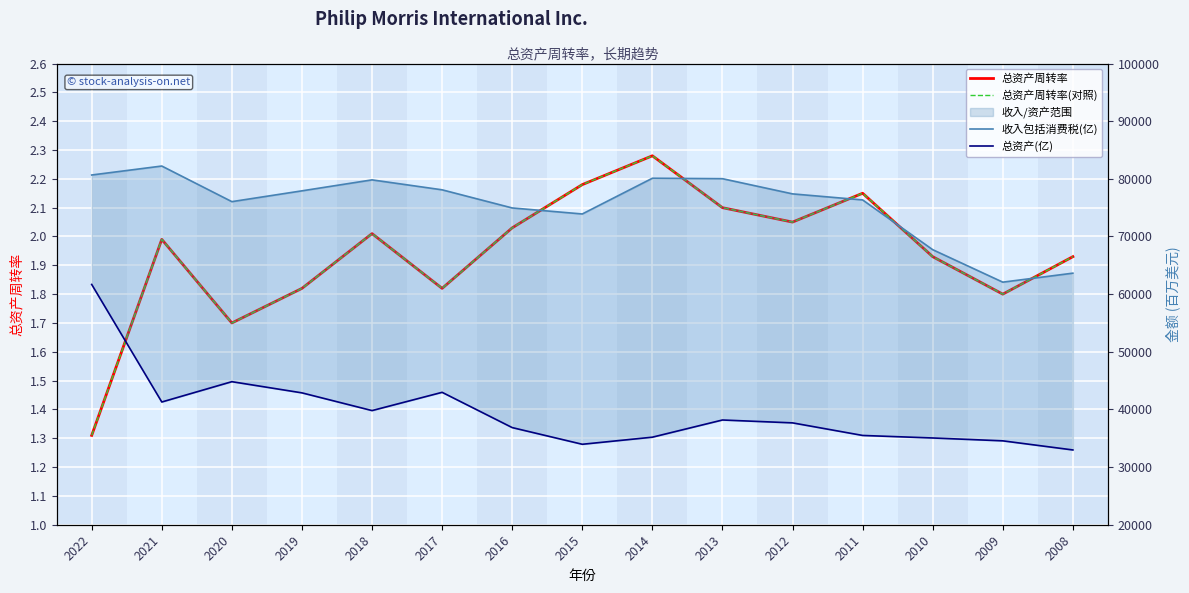

What is the sum of all 总资产周转率(对照) values?

29.1